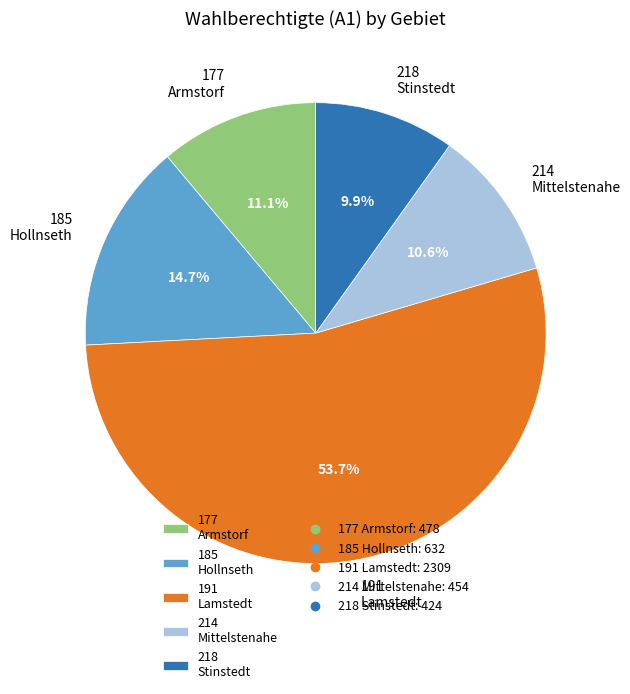

How many segments does this pie chart have?

5